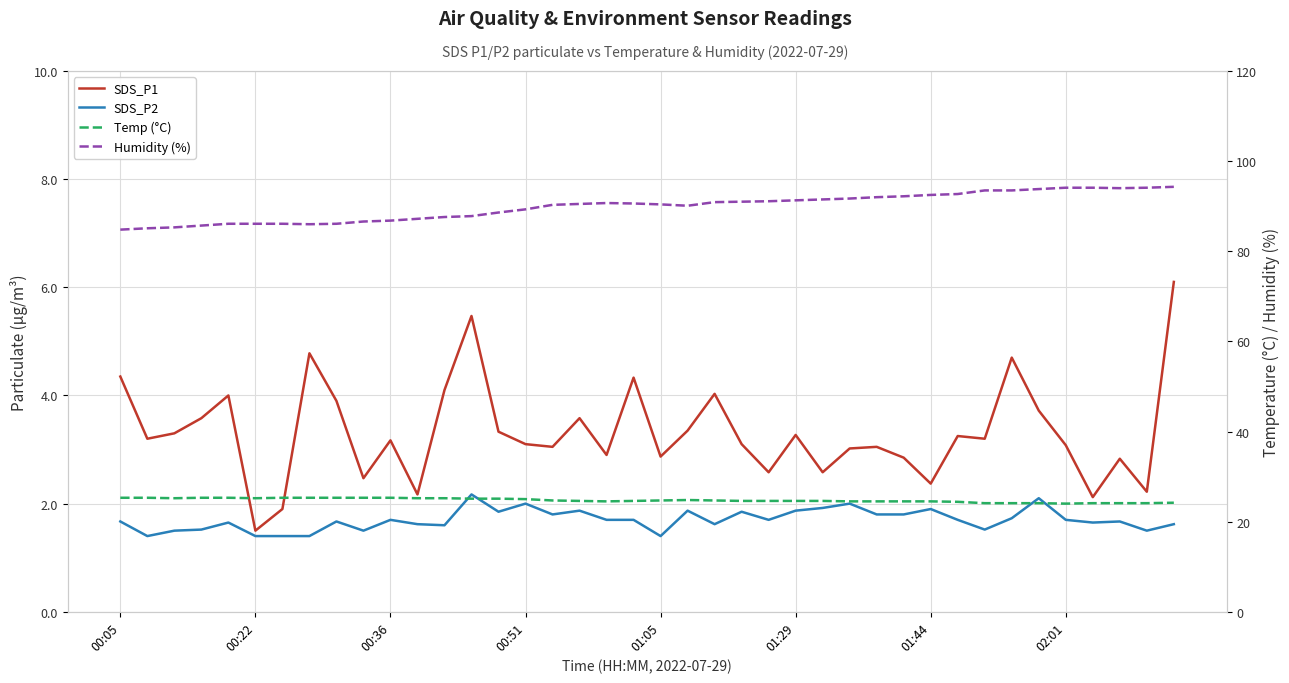

How many data points in SDS_P1 are above 3?

27